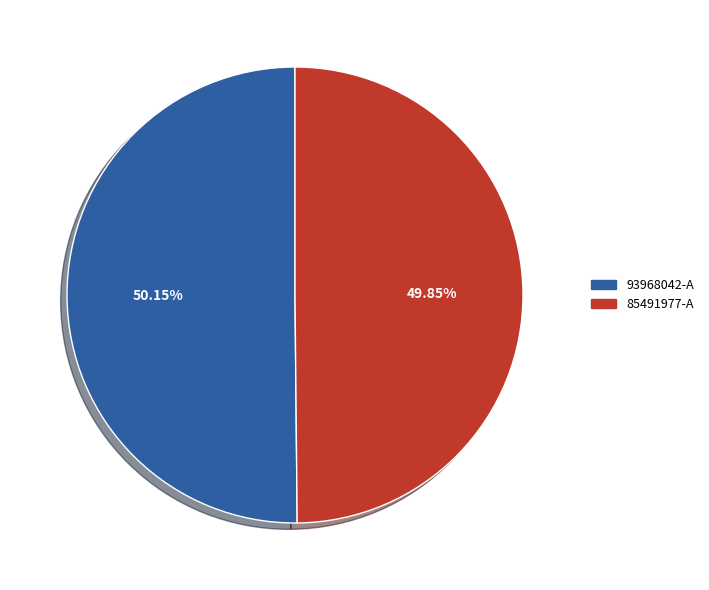

Is there any slice that represents more than half of the pie?

Yes